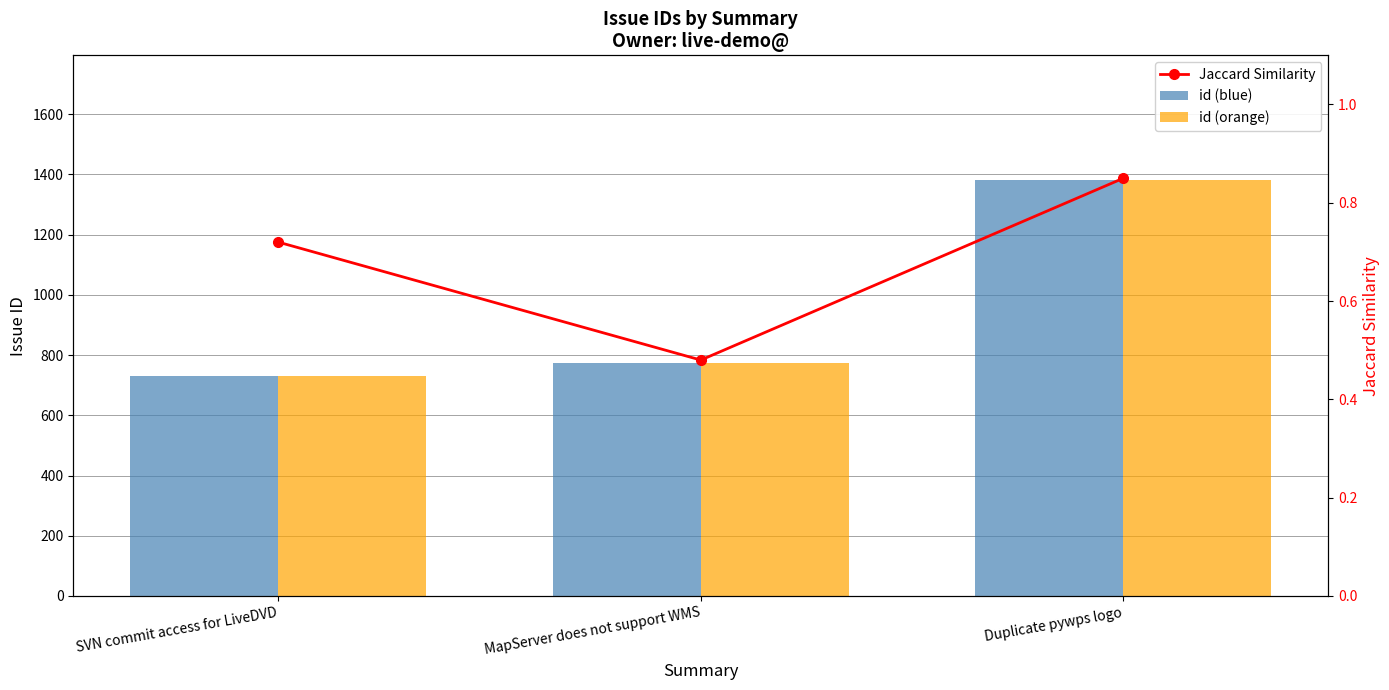

Reading left to right, extract all data points from this chart.

id (blue): SVN commit access for LiveDVD=731.0	MapServer does not support WMS=775.0	Duplicate pywps logo=1381.0
id (orange): SVN commit access for LiveDVD=731.0	MapServer does not support WMS=775.0	Duplicate pywps logo=1381.0
Jaccard Similarity: SVN commit access for LiveDVD=0.7	MapServer does not support WMS=0.5	Duplicate pywps logo=0.8